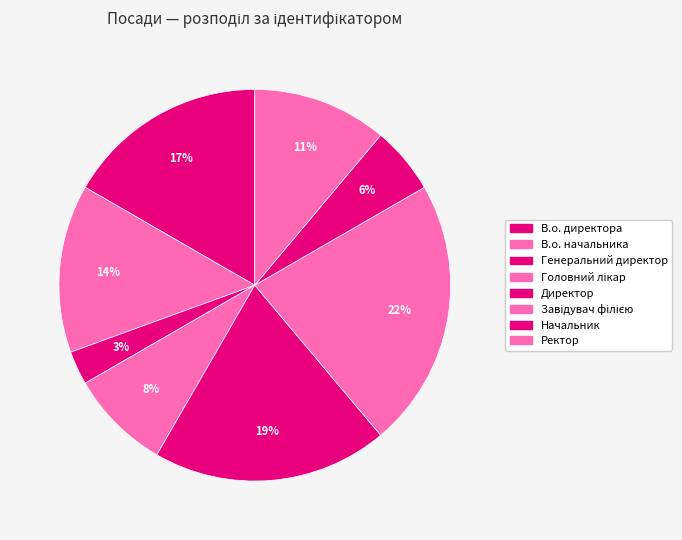

What is the smallest slice in the pie chart?

Генеральний директор